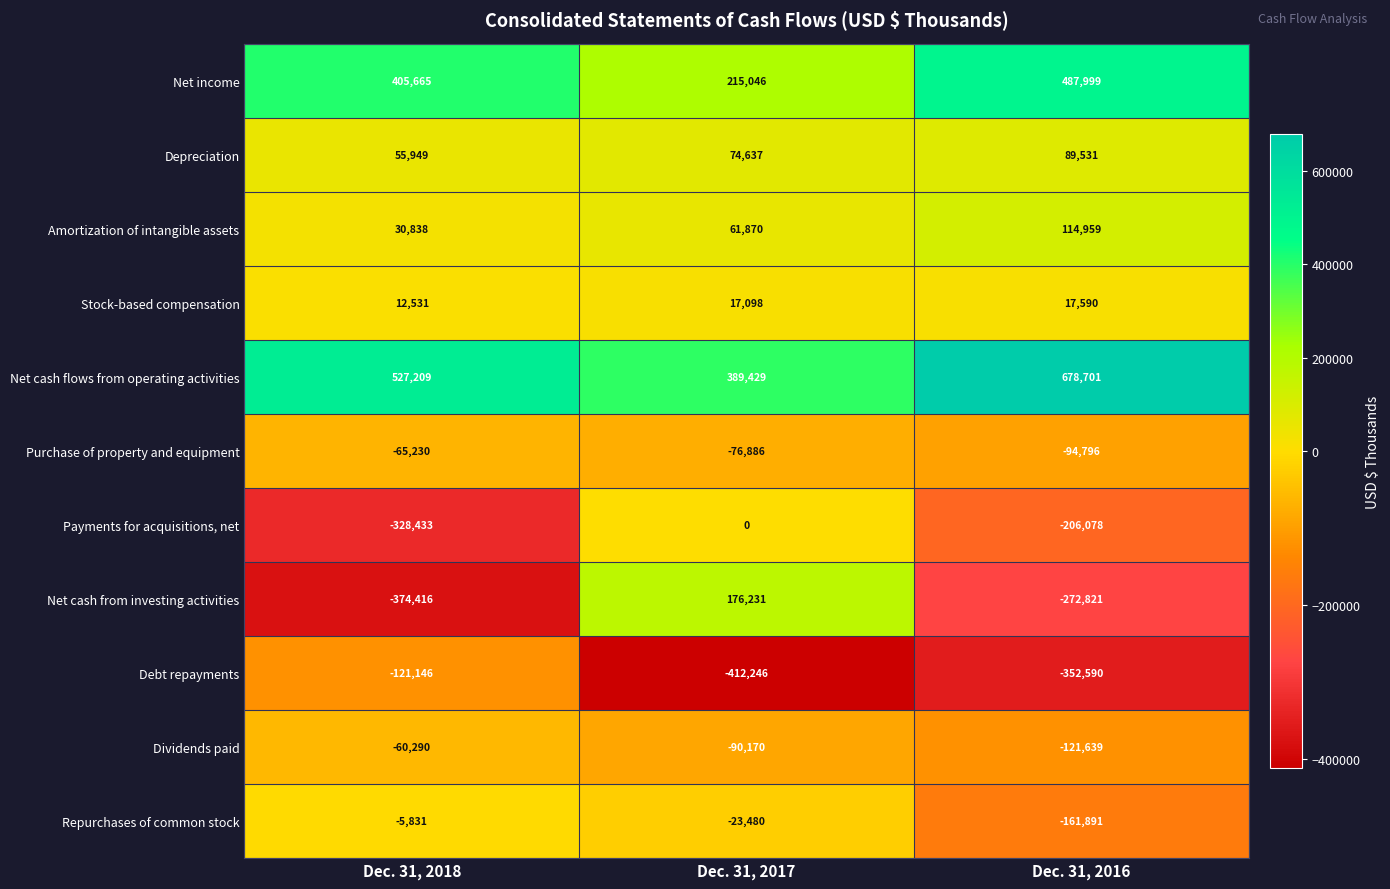

What value does the Purchase of property and equipment series have at Dec. 31, 2016?

-94796